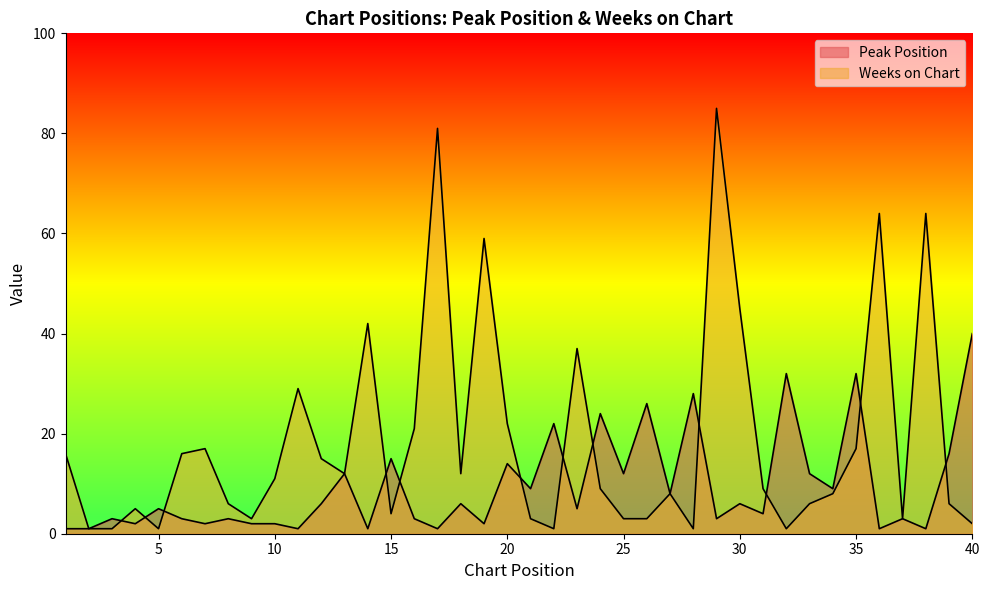

Reading left to right, list all the values displayed in this chart.

Peak Position: 1	1	3	2	5	3	2	3	2	2	1	6	12	1	15	3	1	6	2	14	9	22	5	24	12	26	8	28	3	6	4	32	12	9	32	1	3	1	16	40
Weeks on Chart: 16	1	1	5	1	16	17	6	3	11	29	15	12	42	4	21	81	12	59	22	3	1	37	9	3	3	8	1	85	45	9	1	6	8	17	64	3	64	6	2